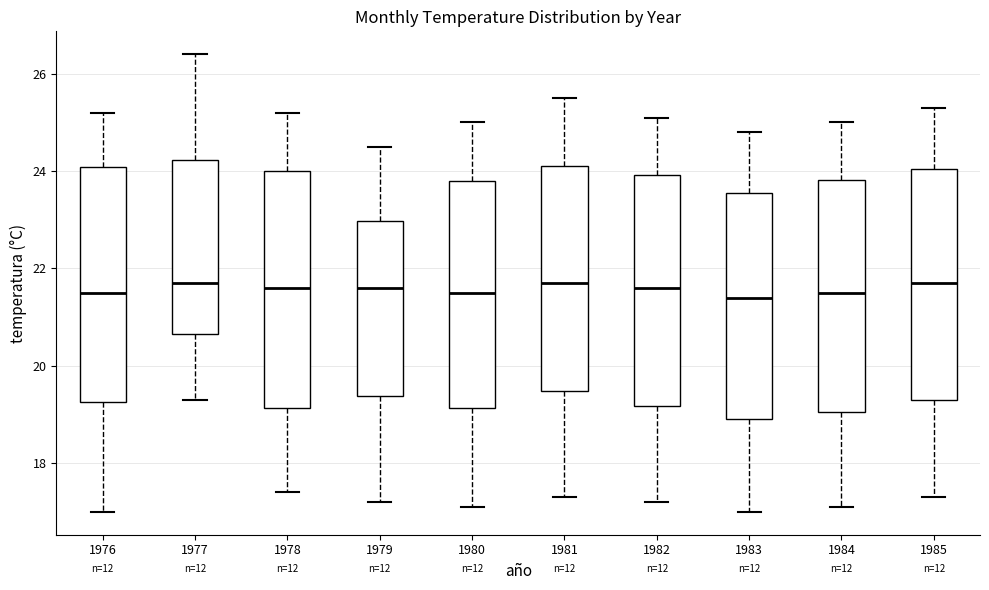

Where does the median line of the box at x = 1979 sit on the y-axis? The values are not printed on the chart, so give them approximately, as read against the axis.

21.6